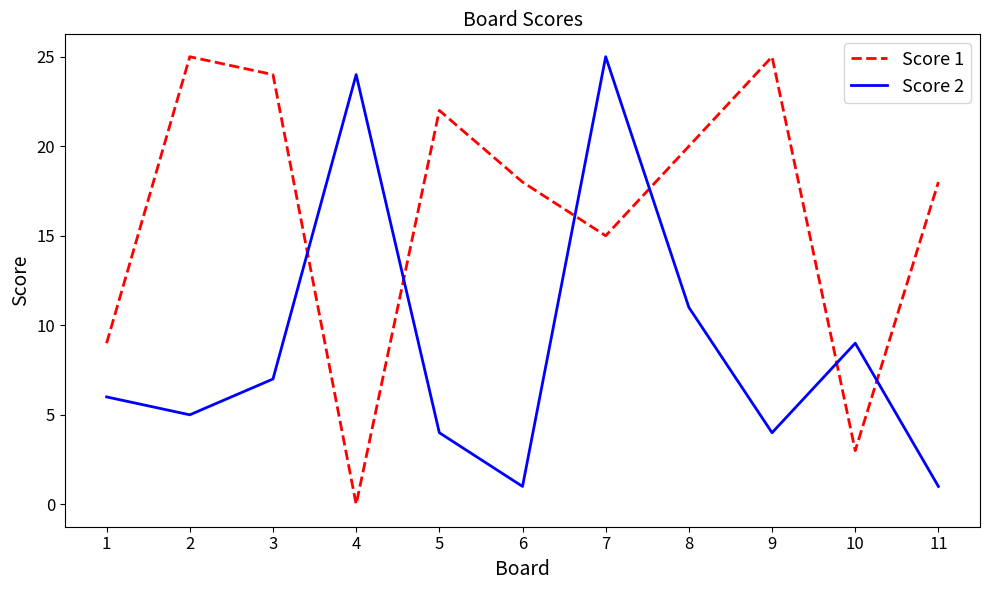

In Score 1, how many points are higher than both neighbors (excluding endpoints)?

3